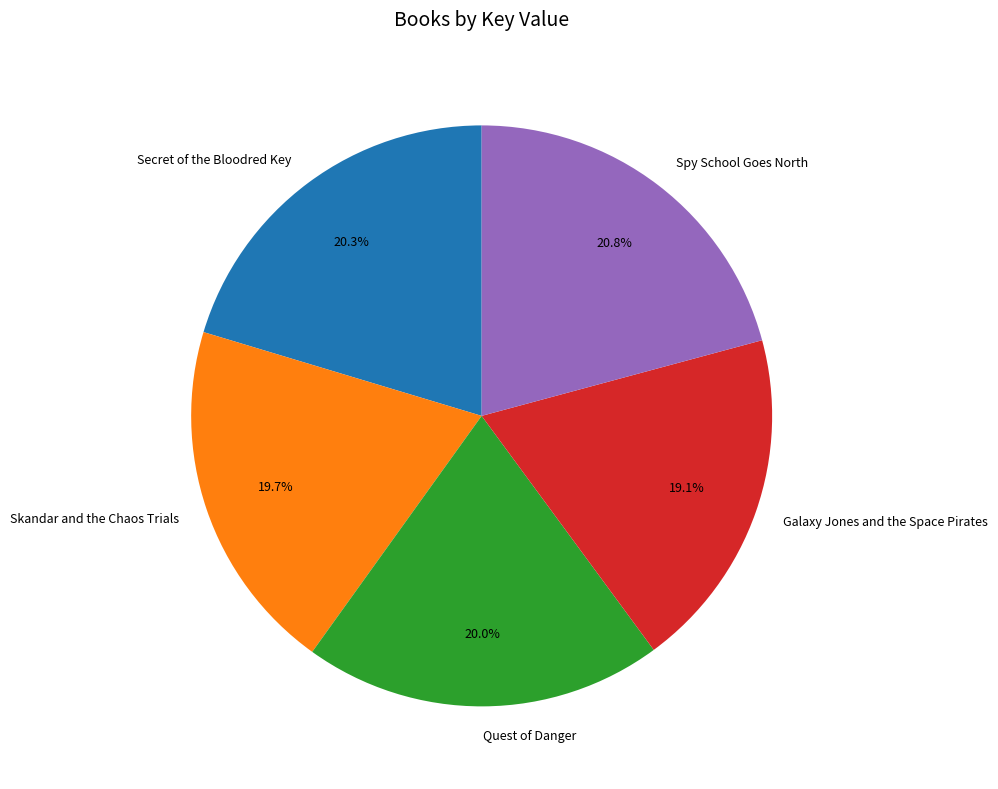

The Skandar and the Chaos Trials slice represents 20% of the pie. True or false?

True